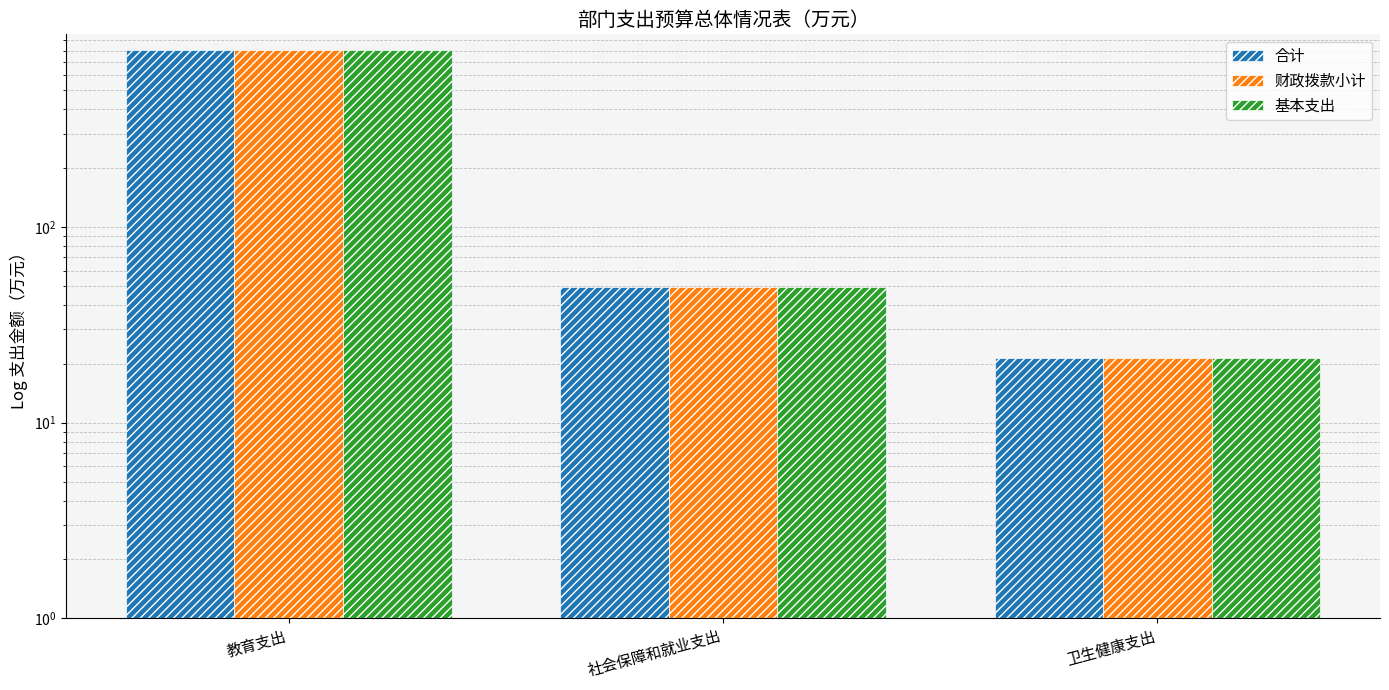

What position from the right is 社会保障和就业支出?

2